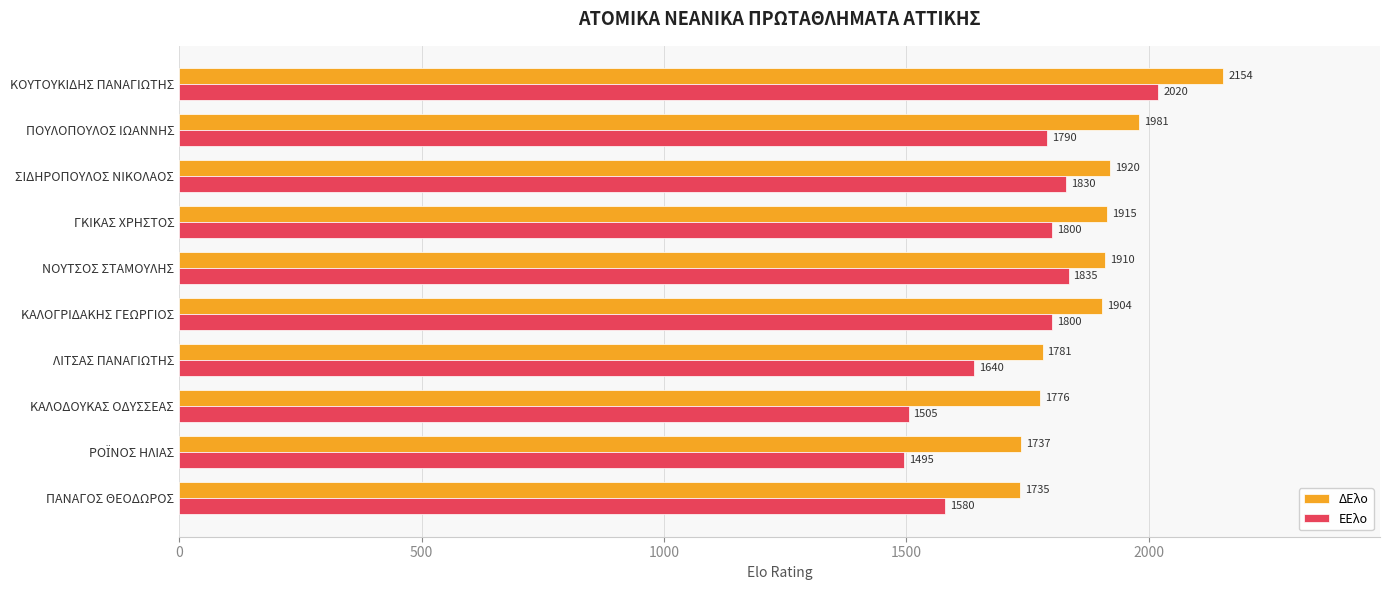

Where is ΕΕλο nearest to the value 1757?

ΠΟΥΛΟΠΟΥΛΟΣ ΙΩΑΝΝΗΣ